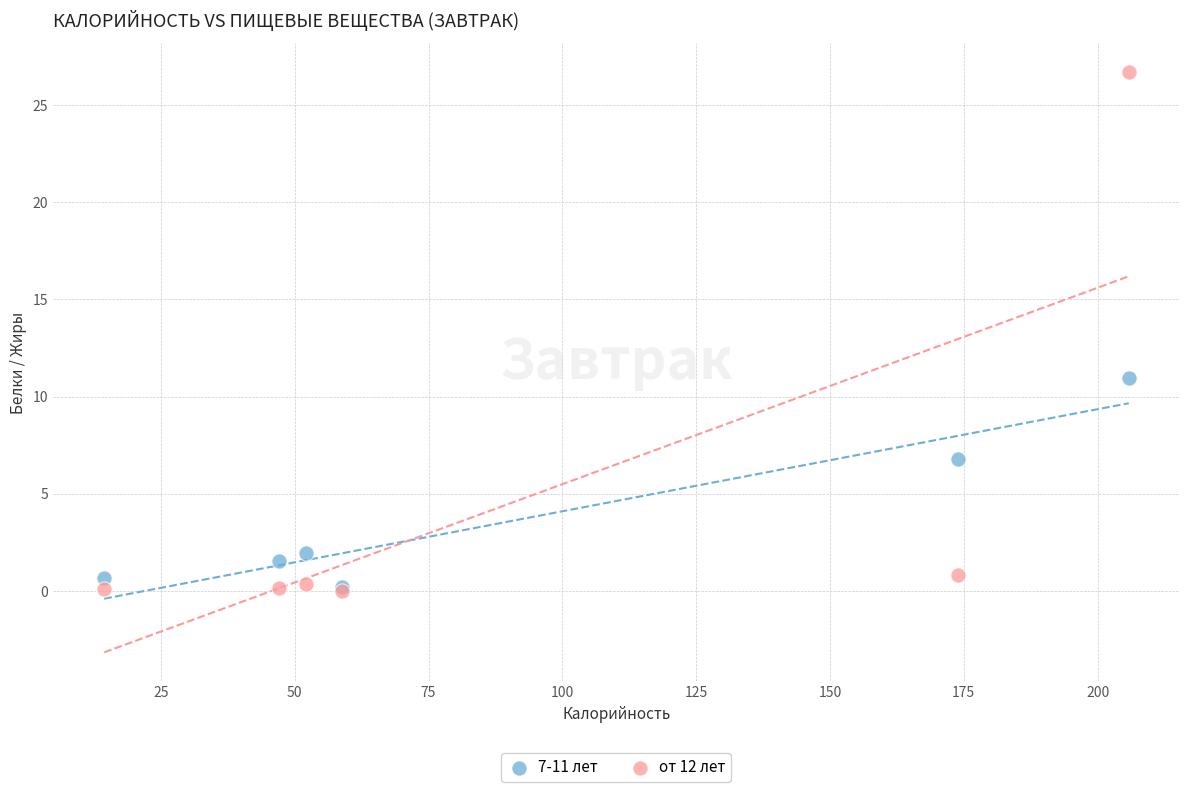

Which series has the widest spread of Y values?

от 12 лет